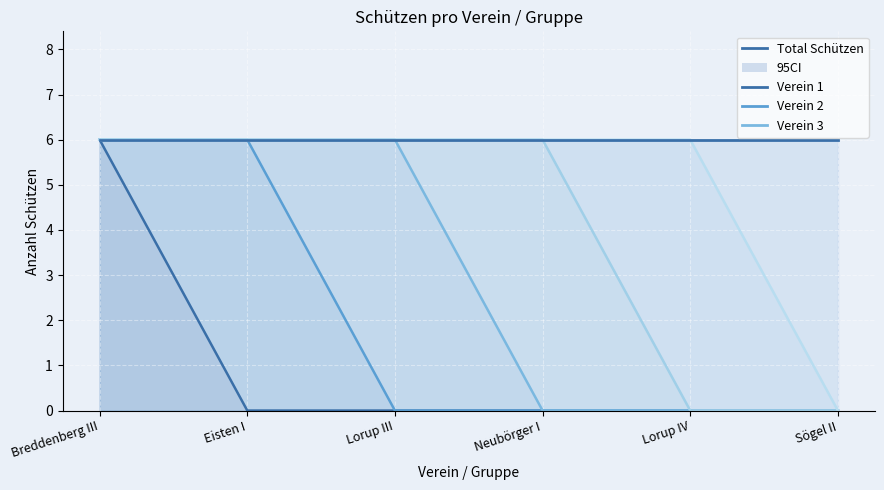

At which category is the sum across all series the highest?

Breddenberg III